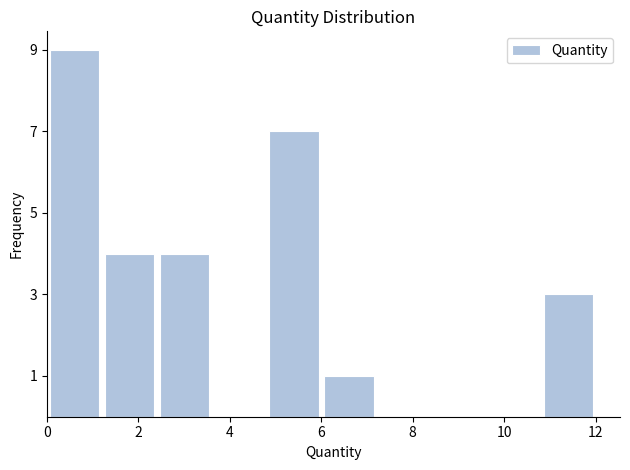

What is the height of the bar covering 10.8 to 12.0 on the x-axis? Neither the bar edges nor the heights are printed on the chart, so give them approximately, as read against the axes.

3